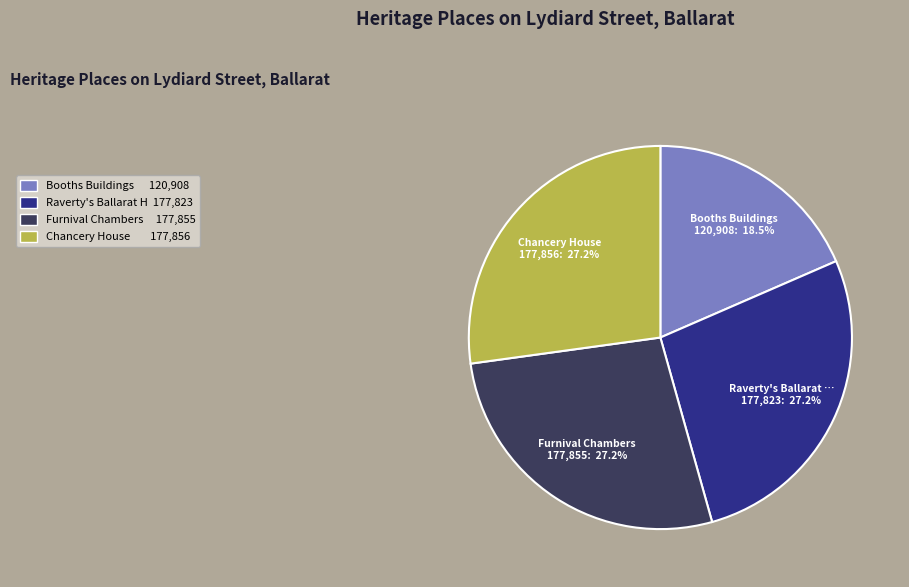

To the nearest percent, what is the difference between the largest and smallest slice percentages?

9%